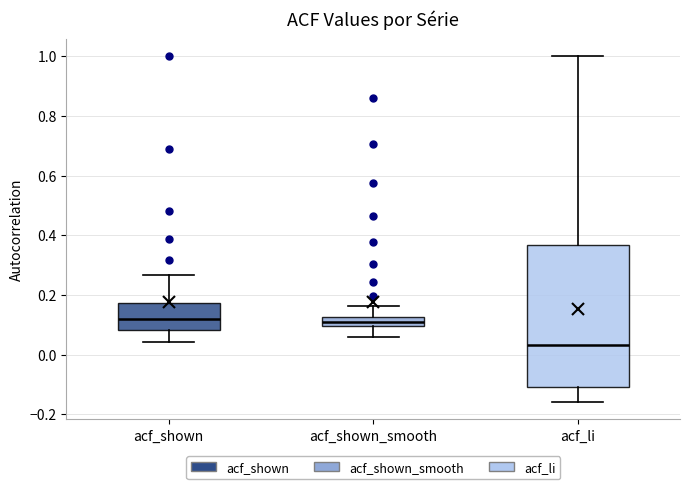

Reading left to right, read every box against the y-axis: the position of its median line, the range the box covers, and the ends of its whiskers. The values are not printed on the chart, so give them approximately, as read against the axis.

acf_shown: median 0.12, box 0.08 to 0.18, whiskers 0.04 to 0.26
acf_shown_smooth: median 0.10 (inside the box), box 0.10 to 0.12, whiskers 0.06 to 0.16
acf_li: median 0.04, box -0.10 to 0.36, whiskers -0.16 to 1.00